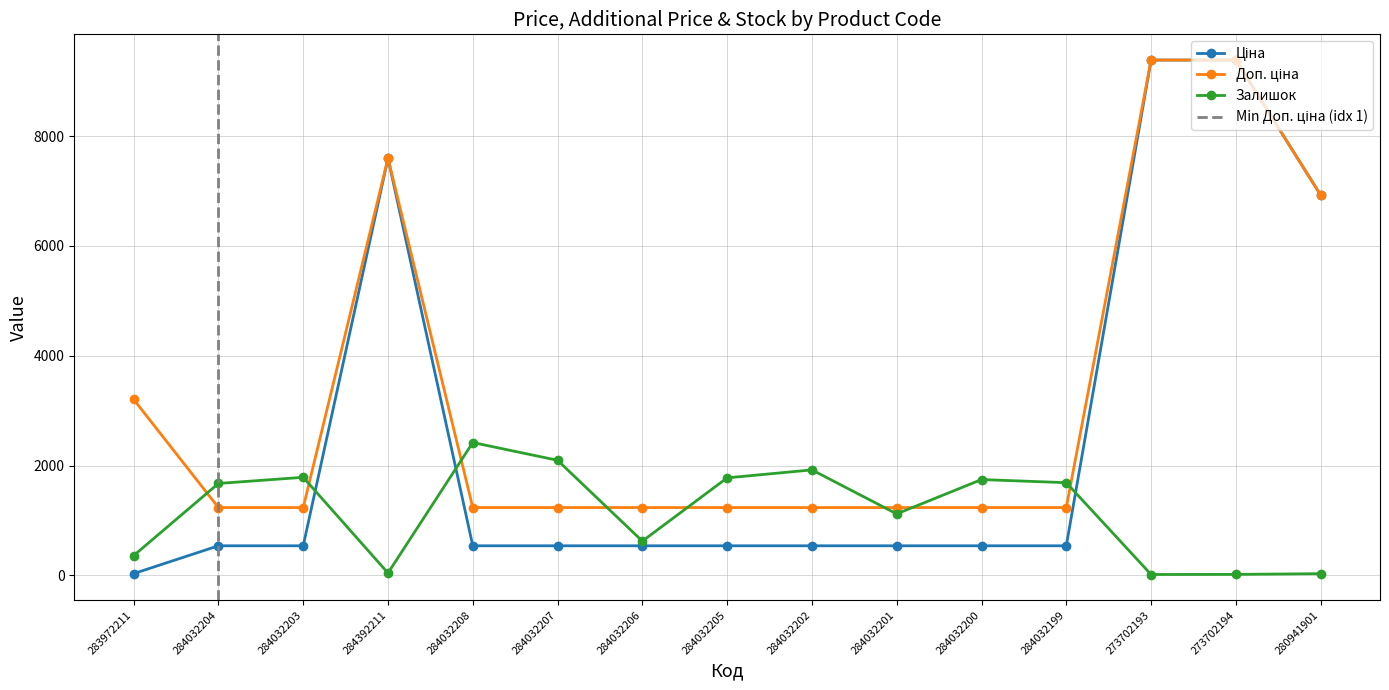

Between 284032201 and 284032205, which is larger?

284032201